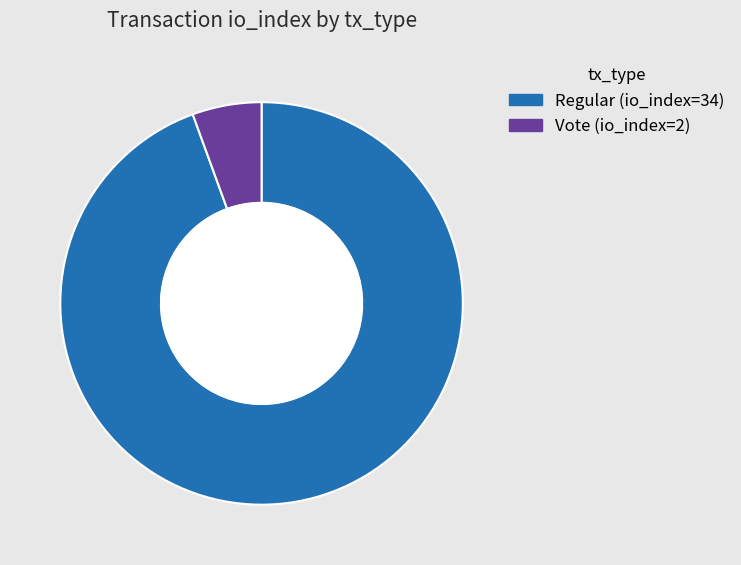

Is there a majority slice in this chart?

Yes